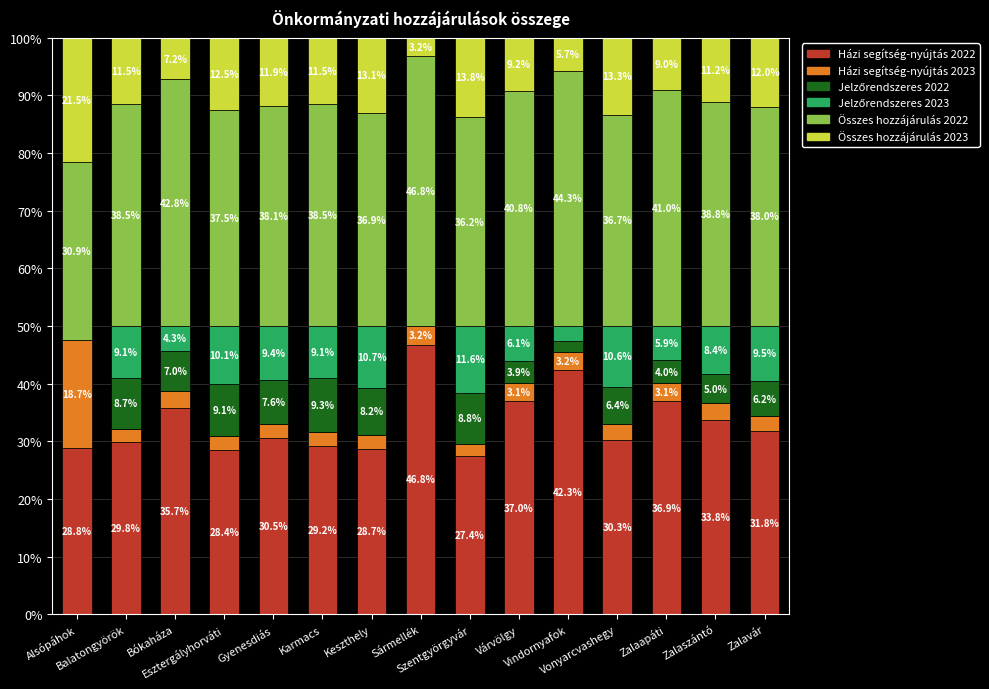

What is the total value across all series at Zalaapáti?

100.0